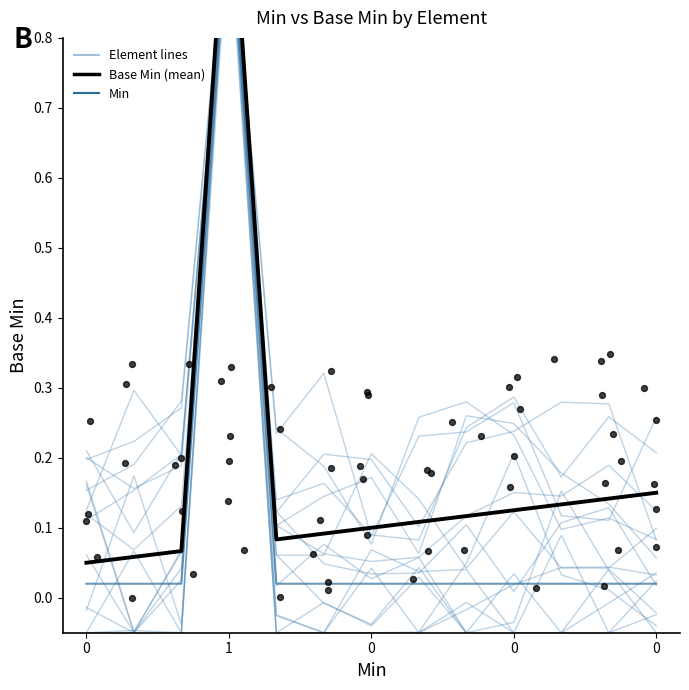

Which series has the largest total across all categories?

Base Min (mean)